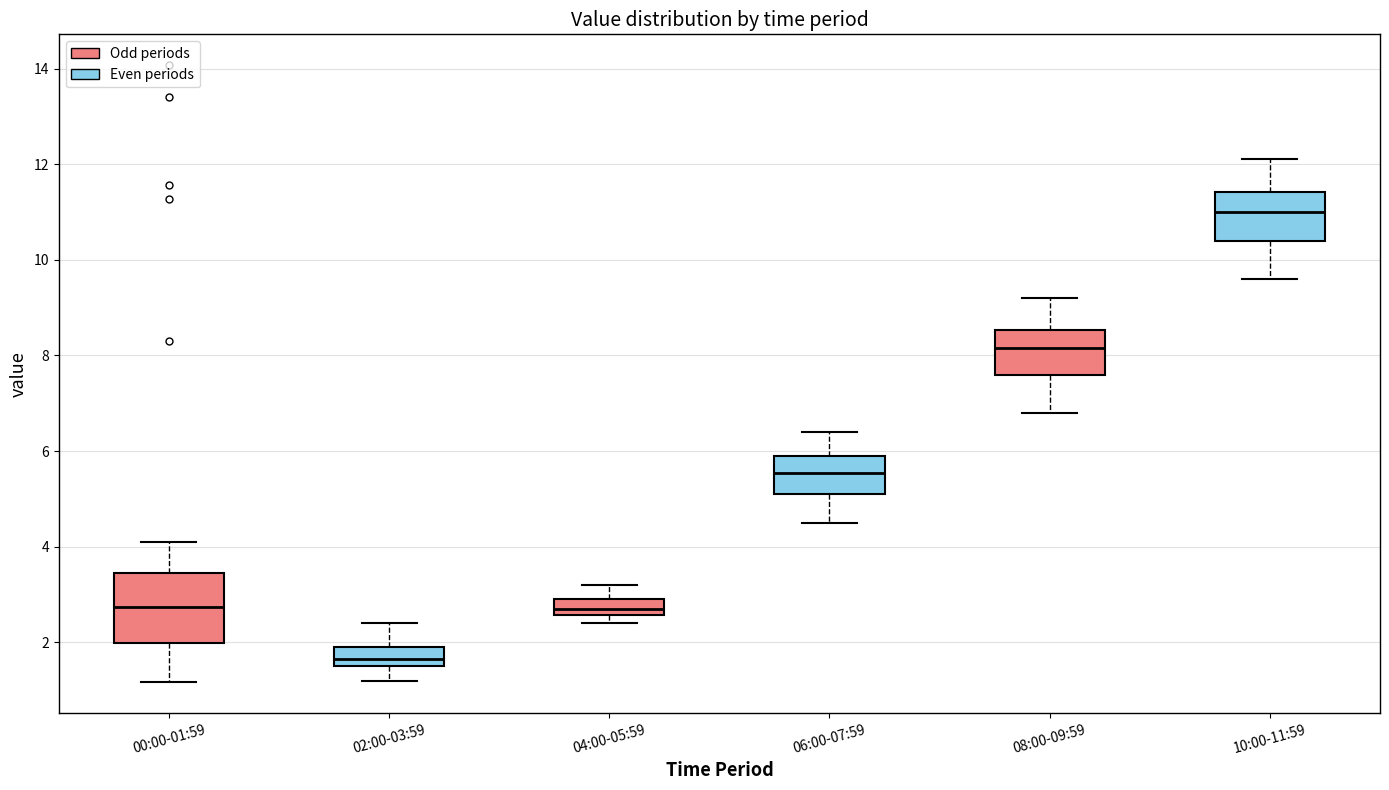

Reading left to right, read every box against the y-axis: the position of its median line, the range the box covers, and the ends of its whiskers. The values are not printed on the chart, so give them approximately, as read against the axis.

00:00-01:59: median 2.8, box 2.0 to 3.4, whiskers 1.2 to 4.2
02:00-03:59: median 1.6 (inside the box), box 1.6 to 2.0, whiskers 1.2 to 2.4
04:00-05:59: median 2.8, box 2.6 to 3.0, whiskers 2.4 to 3.2
06:00-07:59: median 5.6, box 5.2 to 6.0, whiskers 4.6 to 6.4
08:00-09:59: median 8.2, box 7.6 to 8.6, whiskers 6.8 to 9.2
10:00-11:59: median 11.0, box 10.4 to 11.4, whiskers 9.6 to 12.2